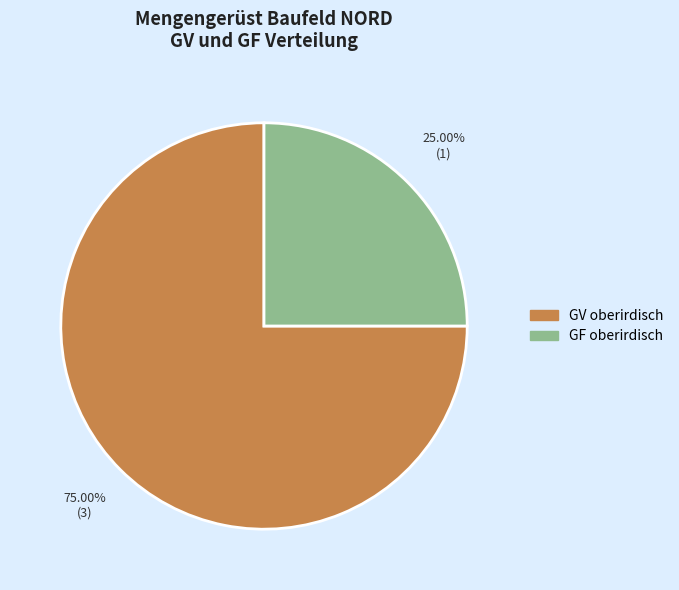

Which category has the smallest portion of the pie?

GF oberirdisch